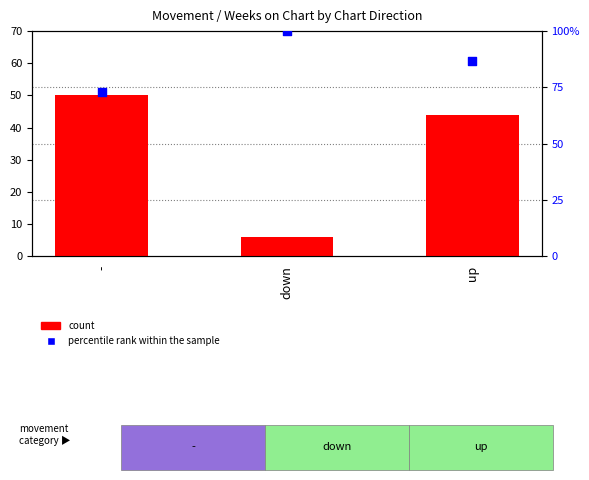

Which series has the widest spread of Y values?

count